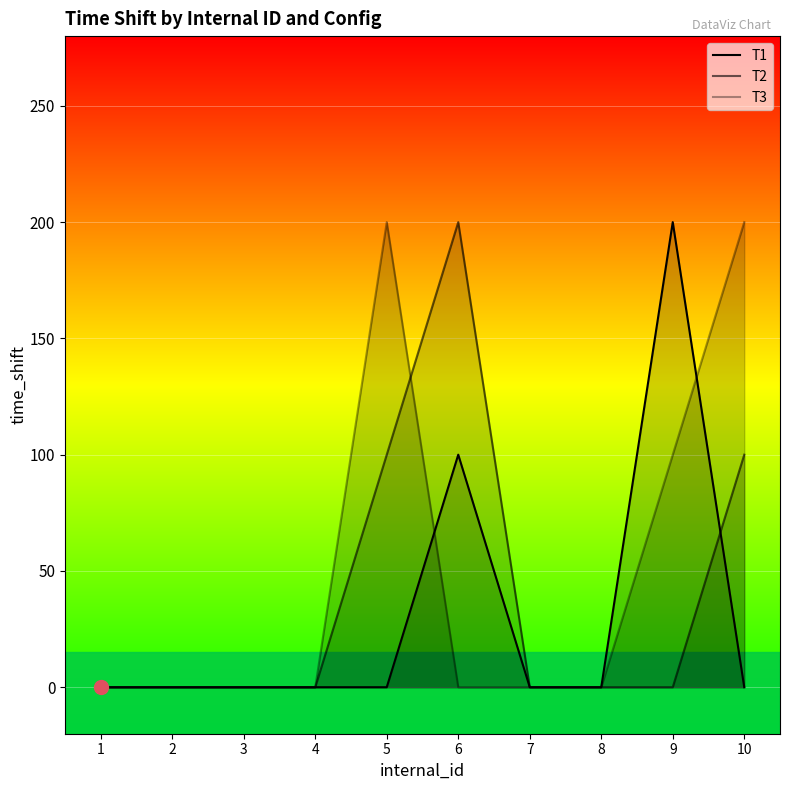

The T1 series shows 0 at 2. True or false?

True